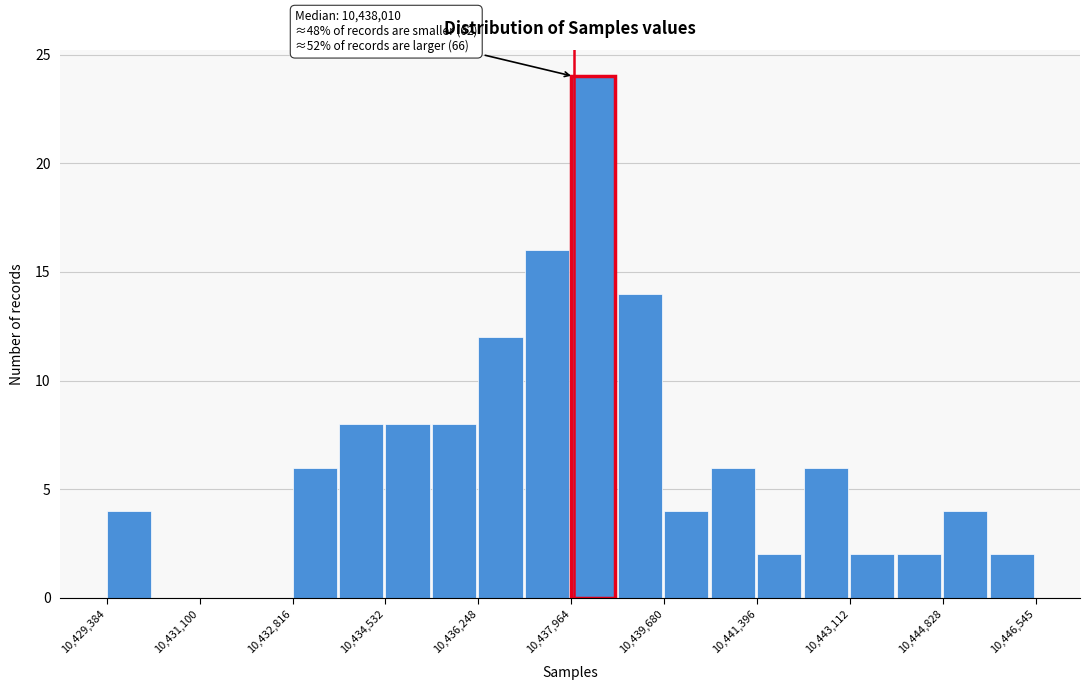

Over which range of the x-axis is the bar tallest?

10438000 to 10438800